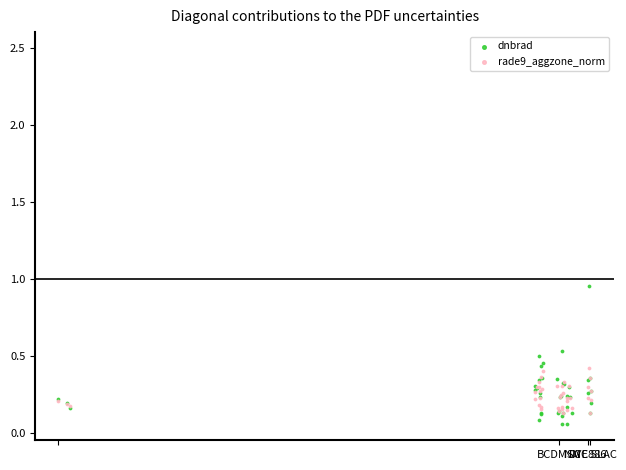

What are all the series names shown in the legend?

dnbrad, rade9_aggzone_norm